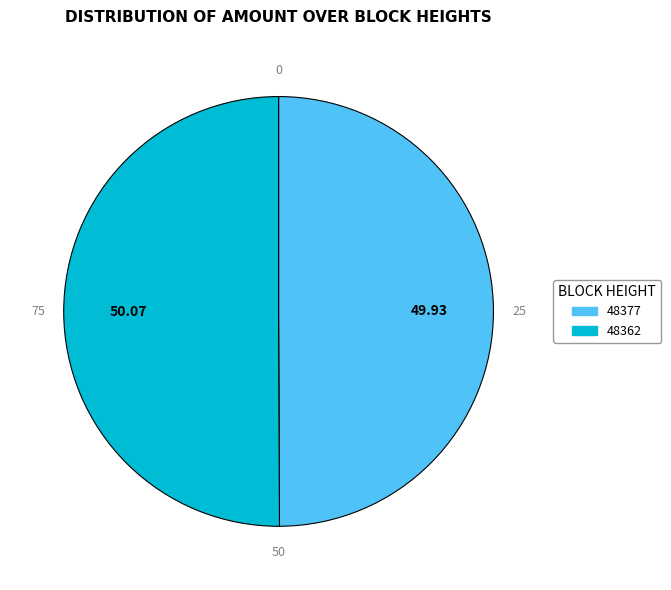

The 48362 slice represents 99% of the pie. True or false?

False